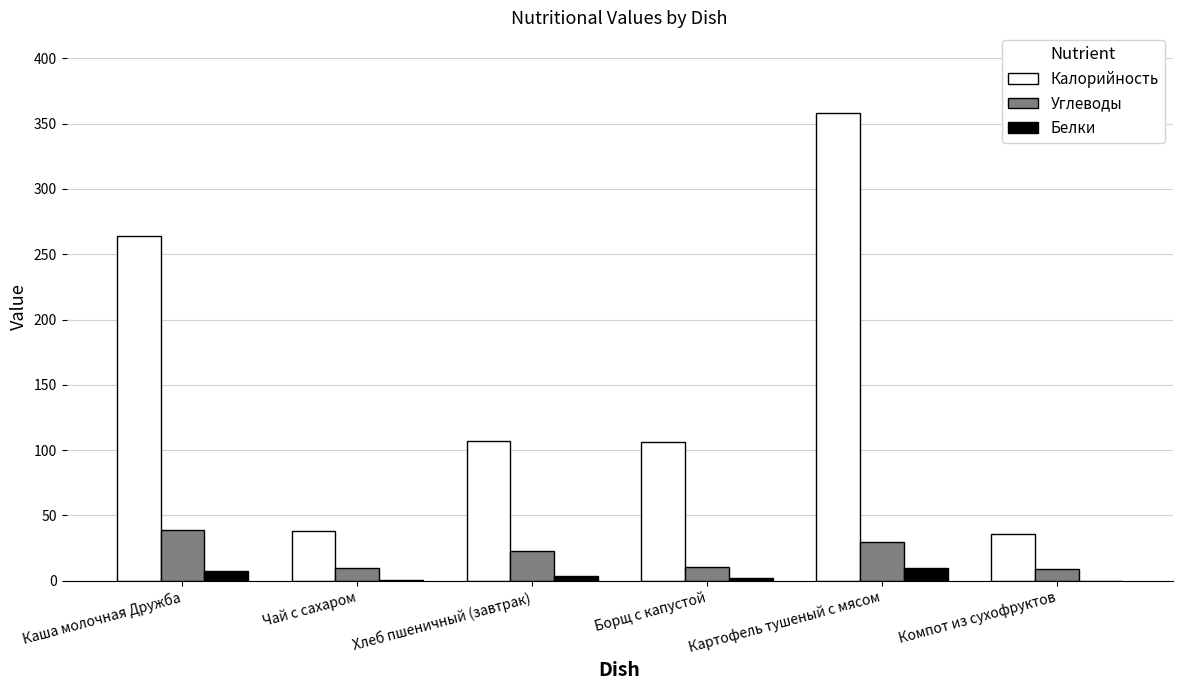

What is the sum of all Белки values?

23.0